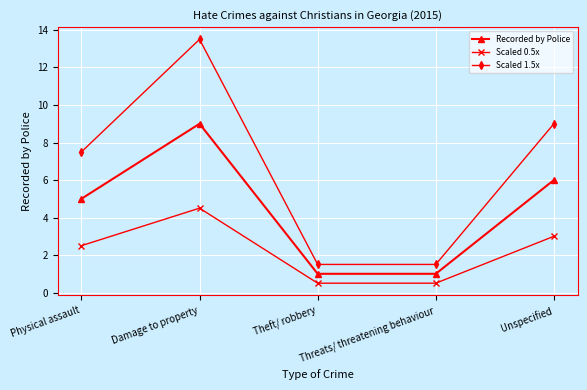

Is it true that Recorded by Police equals 0.3 at Theft/ robbery?

False